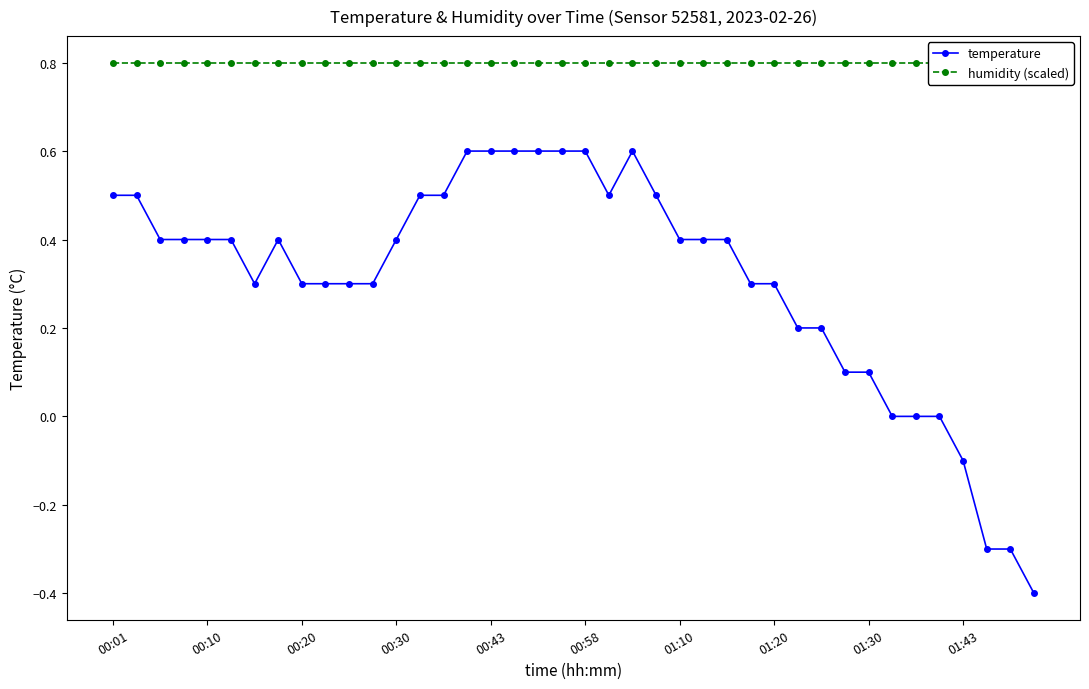

Rank the series at 34 from lowest to highest value.

temperature, humidity (scaled)